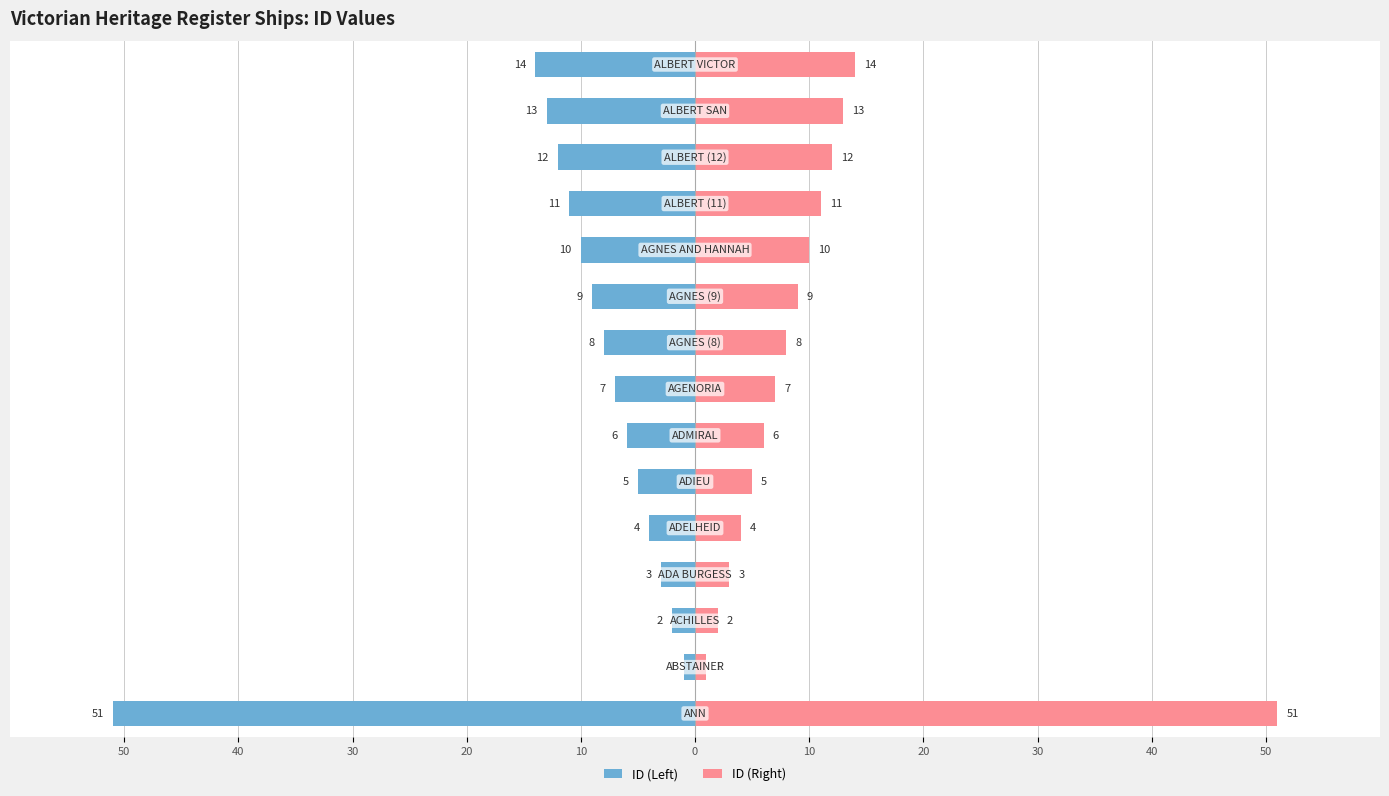

How many values in the ID (Right) series exceed 8?

7